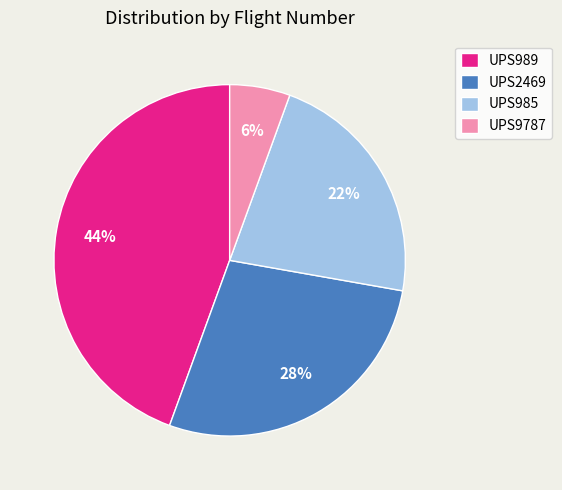

Between UPS985 and UPS2469, which is larger?

UPS2469